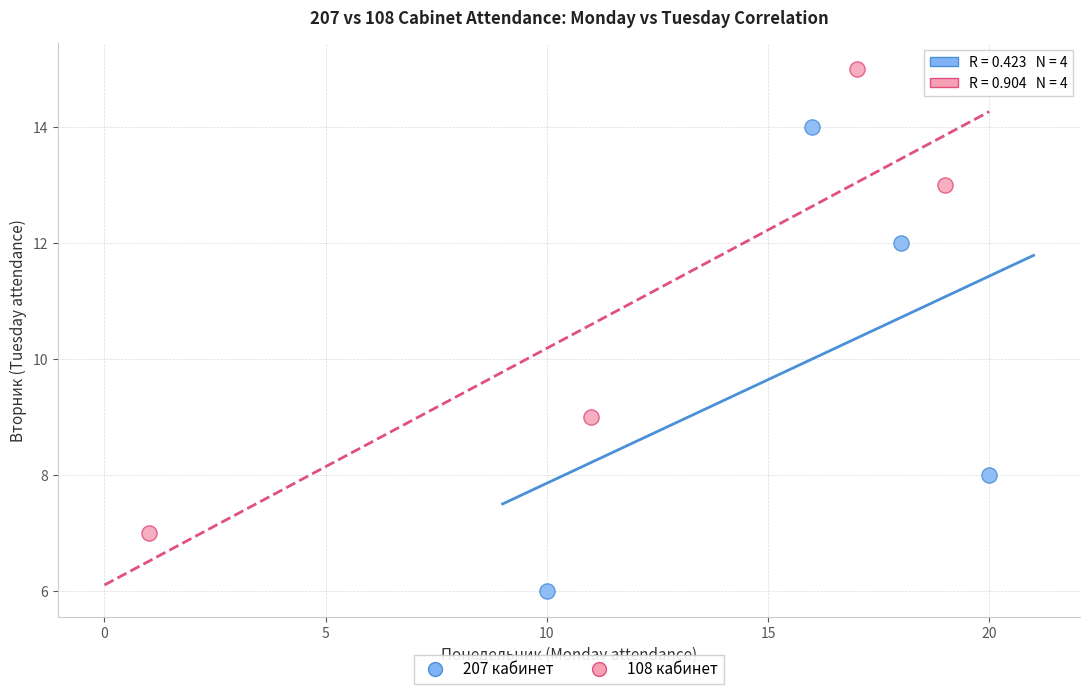

Which series contains the highest Y value?

108 кабинет